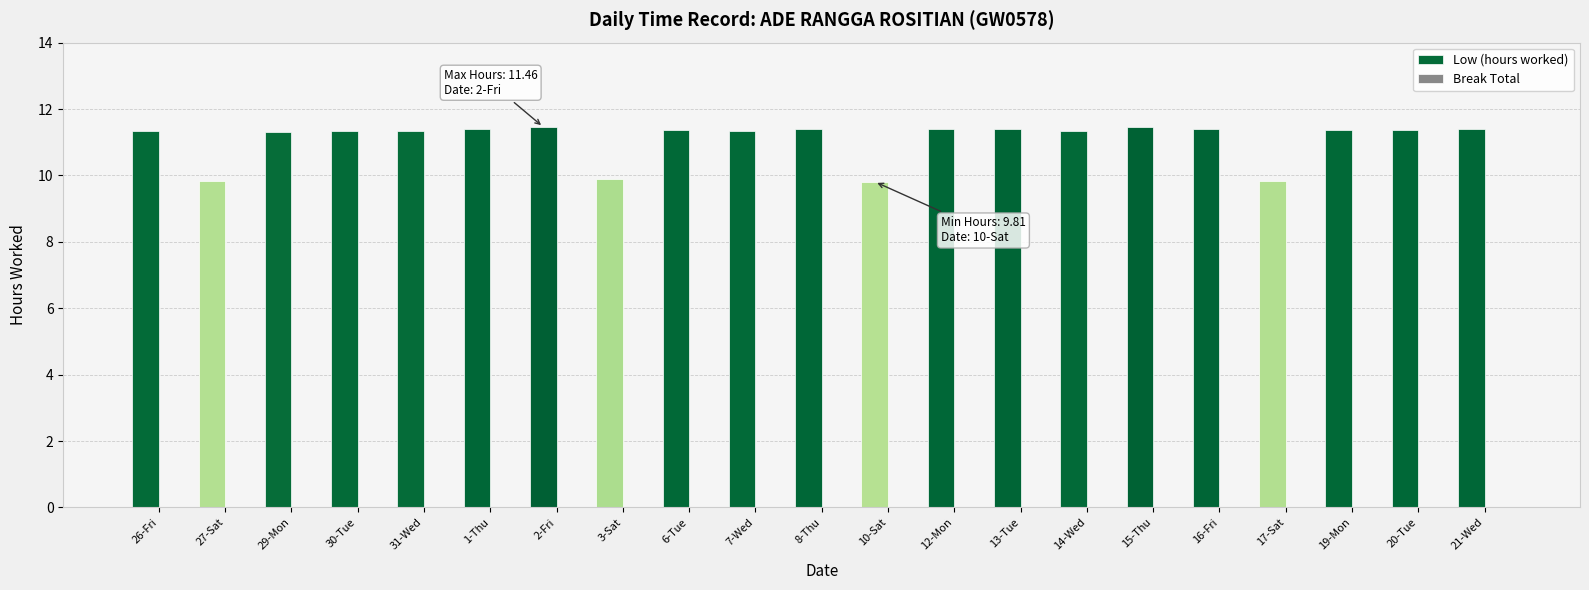

What is the label of the 20th bar from the right?

27-Sat